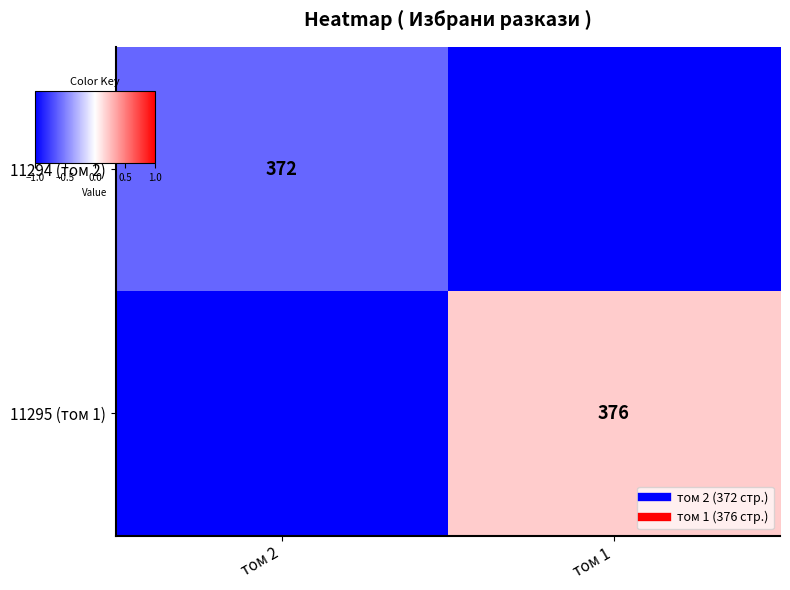

At which category is the sum across all series the highest?

том 1